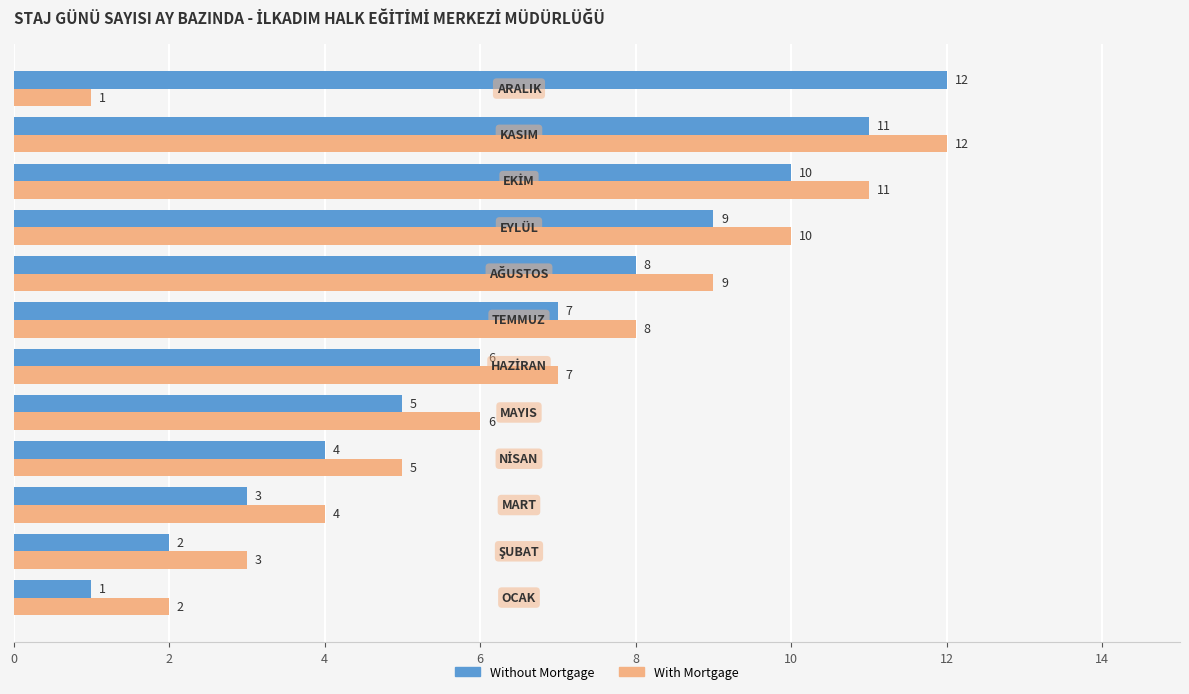

What is the difference between the maximum and minimum values in the Without Mortgage series?

11